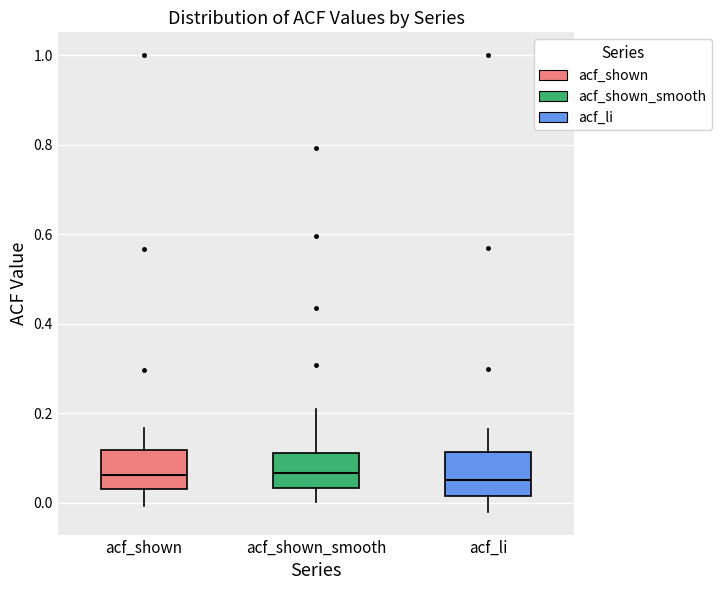

Reading left to right, read every box against the y-axis: the position of its median line, the range the box covers, and the ends of its whiskers. The values are not printed on the chart, so give them approximately, as read against the axis.

acf_shown: median 0.06, box 0.02 to 0.12, whiskers 0.00 to 0.16
acf_shown_smooth: median 0.06, box 0.04 to 0.12, whiskers 0.00 to 0.20
acf_li: median 0.06, box 0.02 to 0.12, whiskers -0.02 to 0.16